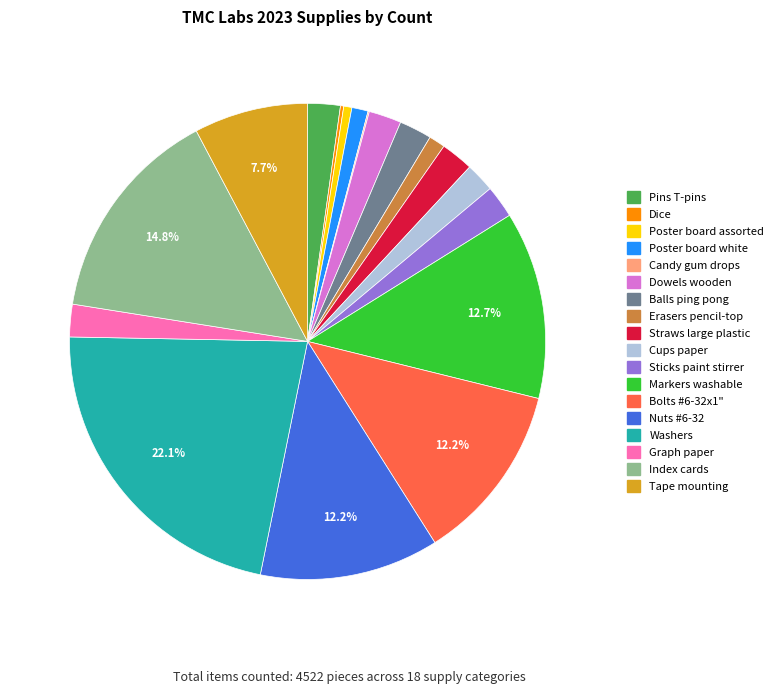

Which category has the biggest portion of the pie?

Washers